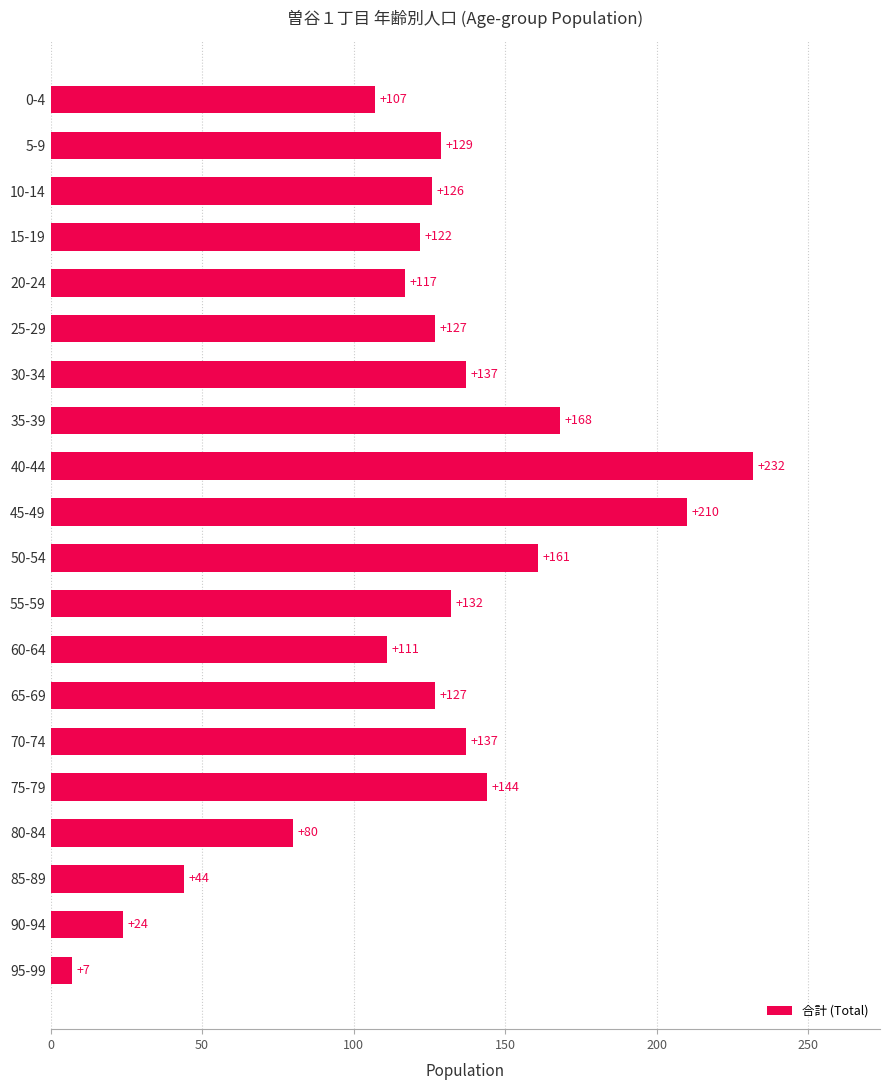

True or false: the data shows 71 at 0-4.

False